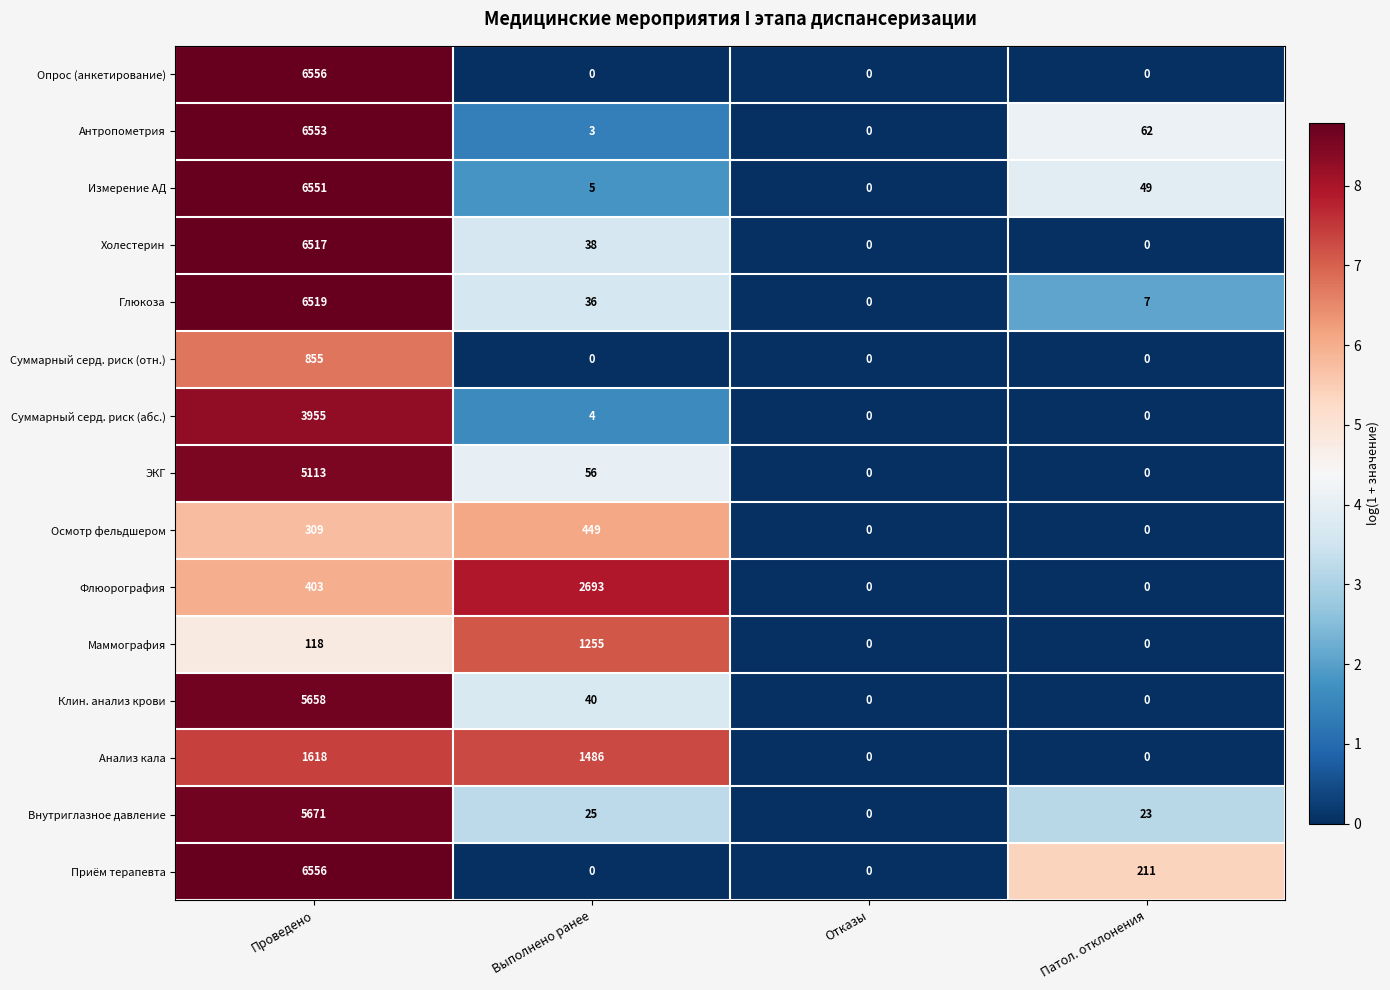

At which category is the sum across all series the highest?

Проведено